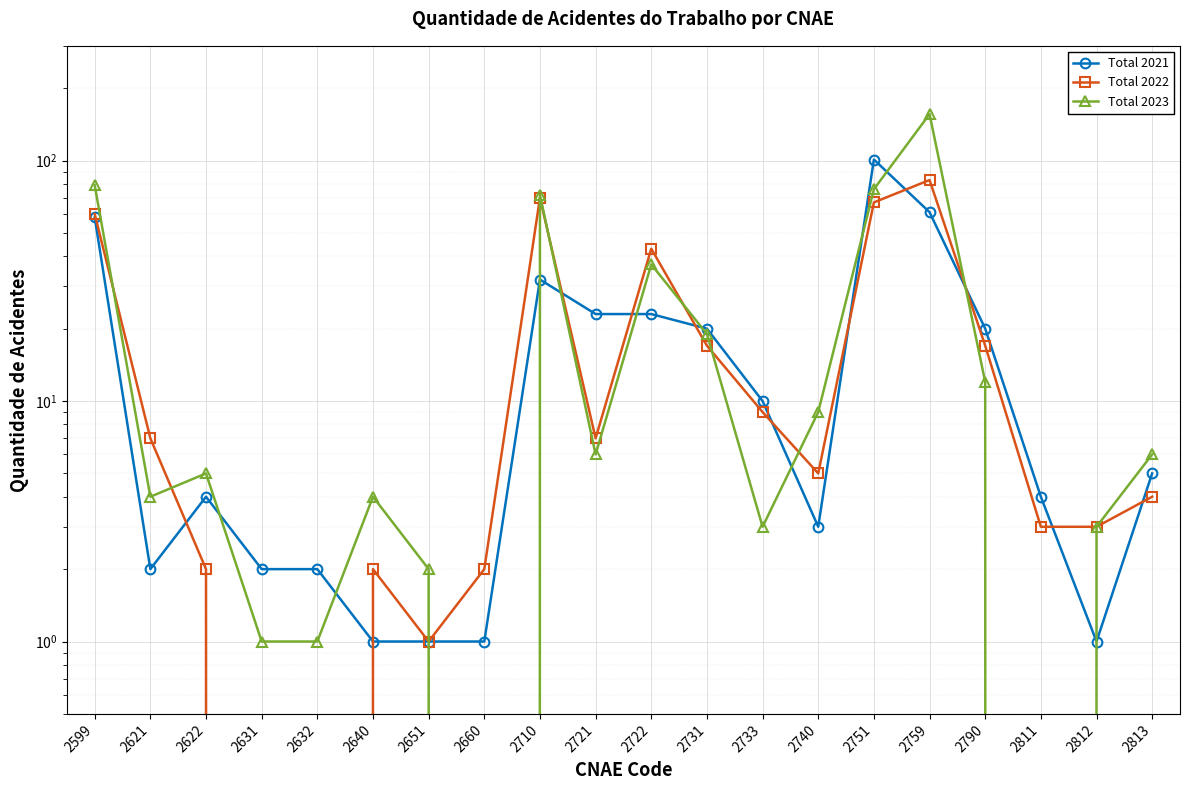

What is the difference between the maximum and minimum values in the Total 2021 series?

100